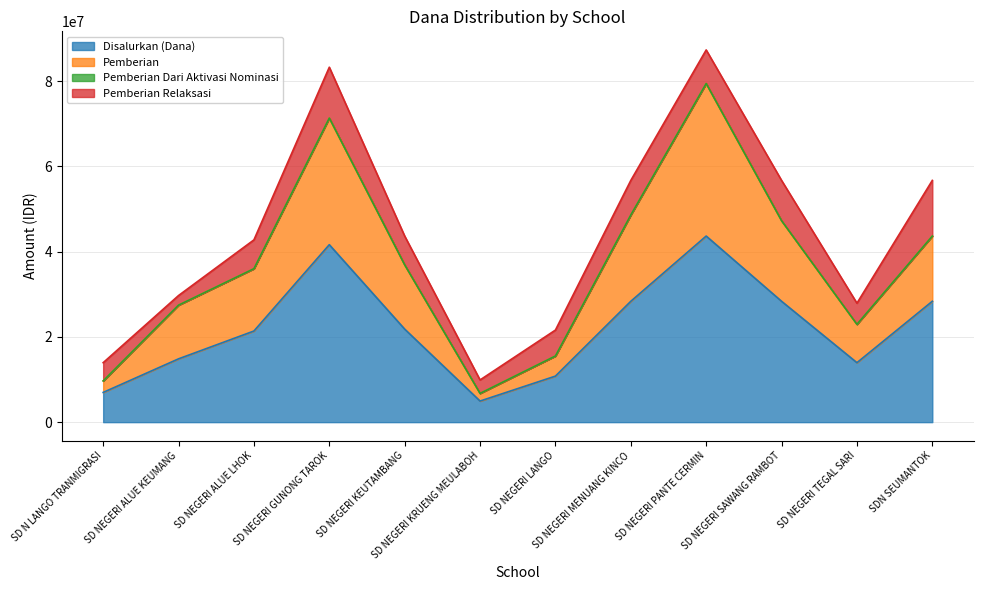

What is the total value across all series at SD NEGERI LANGO?

21600000